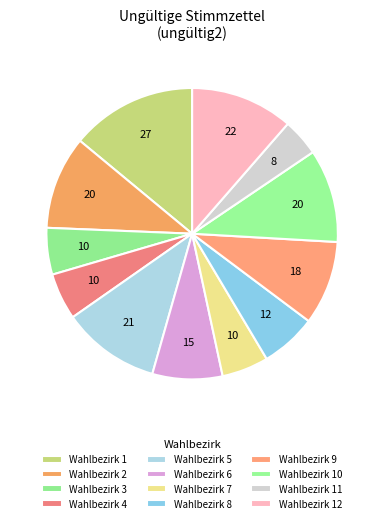

How many segments does this pie chart have?

12